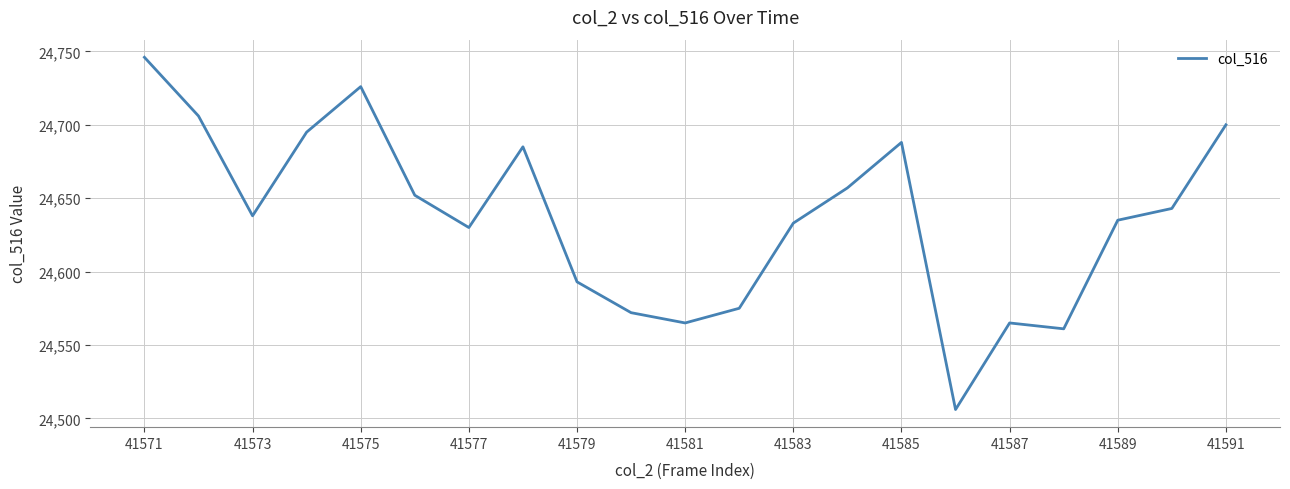

What is the minimum value shown in the chart?

24506